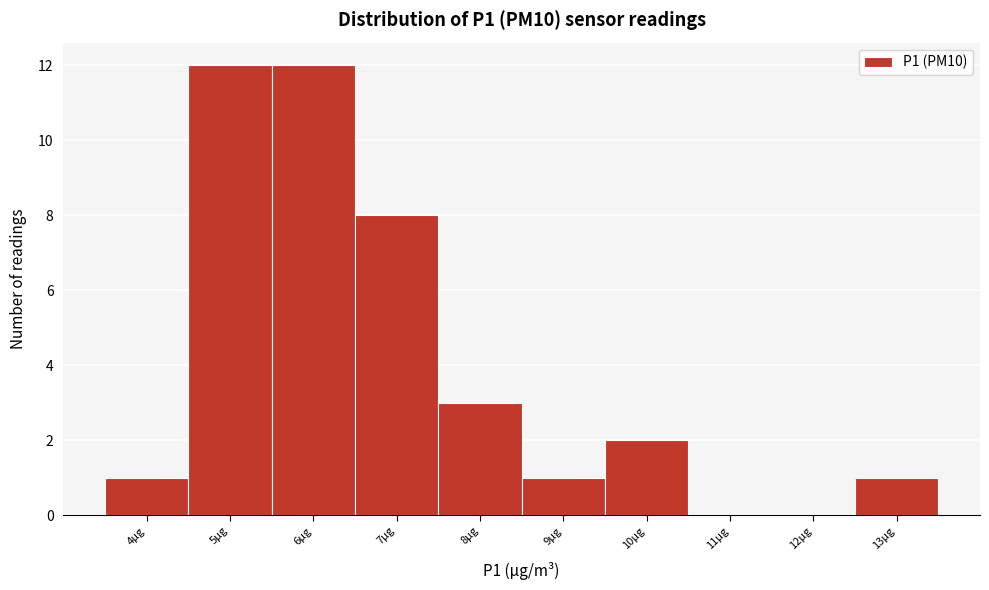

Reading left to right, what are all the values shown in this chart?

4µg=1	5µg=12	6µg=12	7µg=8	8µg=3	9µg=1	10µg=2	11µg=0	12µg=0	13µg=1